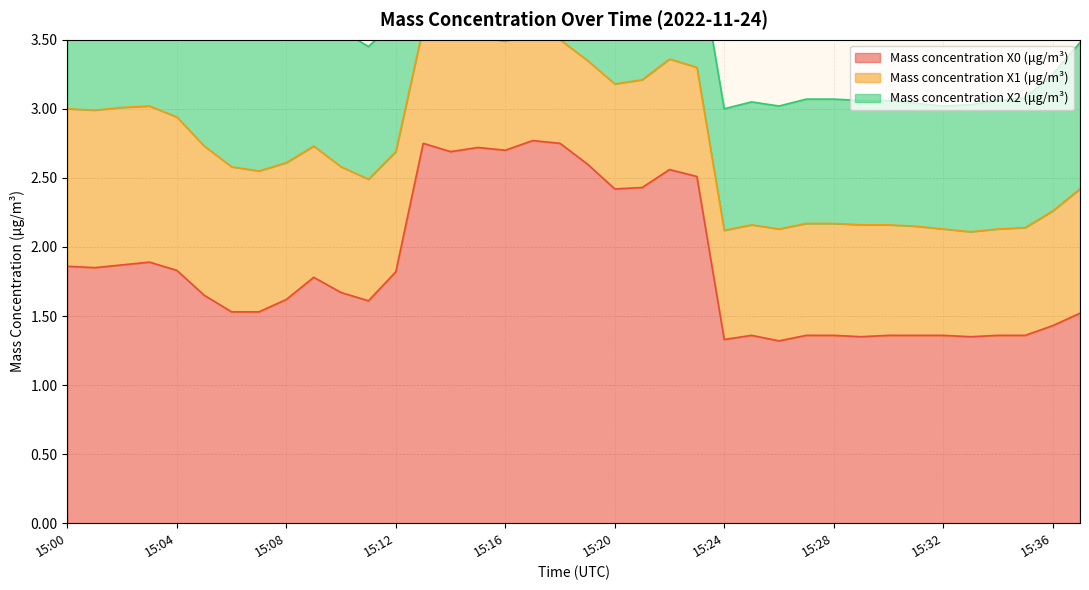

Where is Mass concentration X1 (μg/m³) nearest to the value 0?

15:18